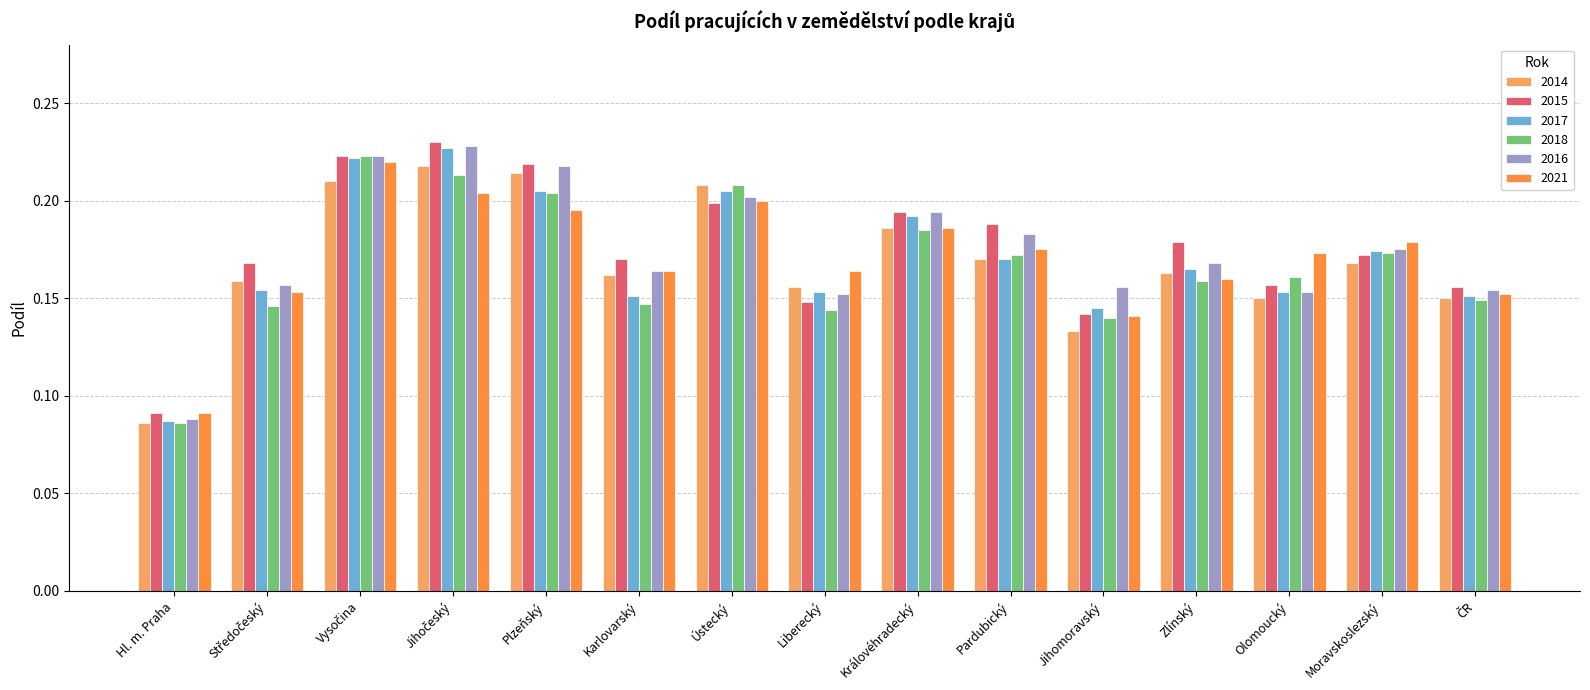

Which label corresponds to the smallest value in the chart?

Hl. m. Praha